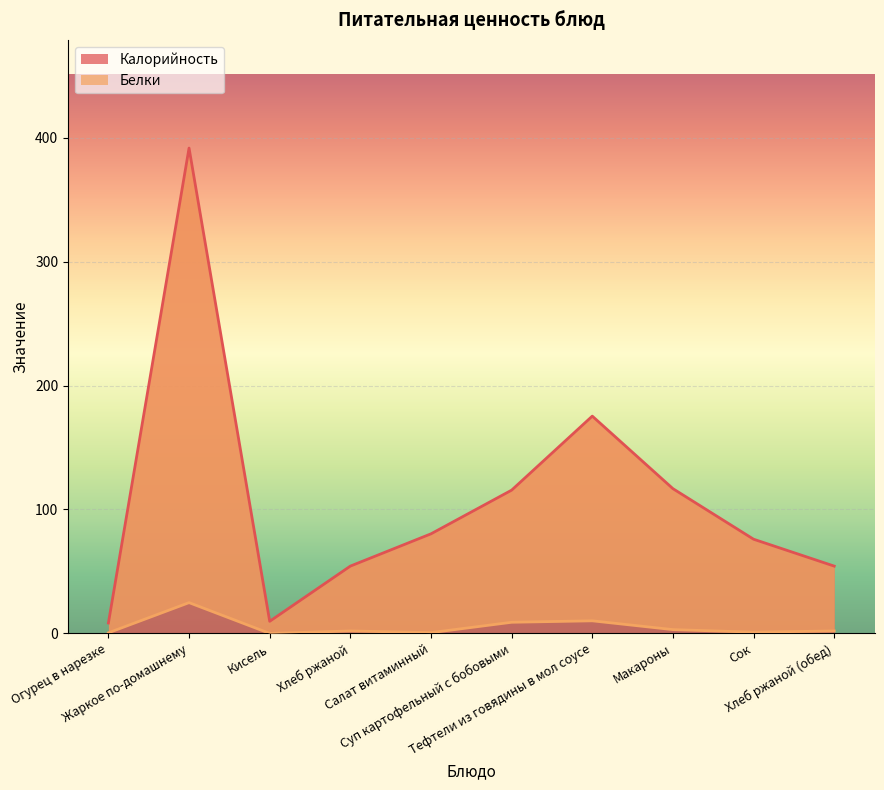

Which series has the widest spread of values?

Калорийность